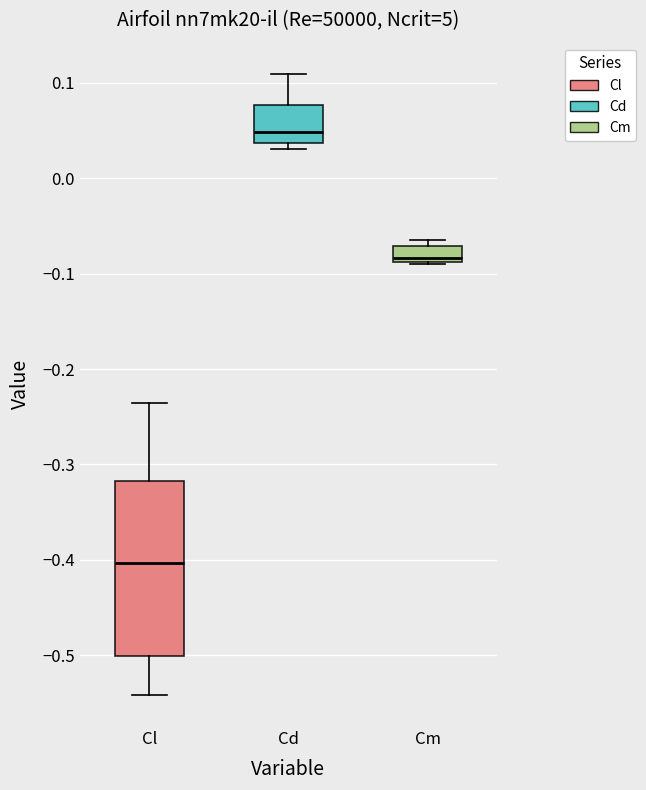

Where is the lower edge of the box for Cd on the y-axis? The values are not printed on the chart, so give them approximately, as read against the axis.

0.04